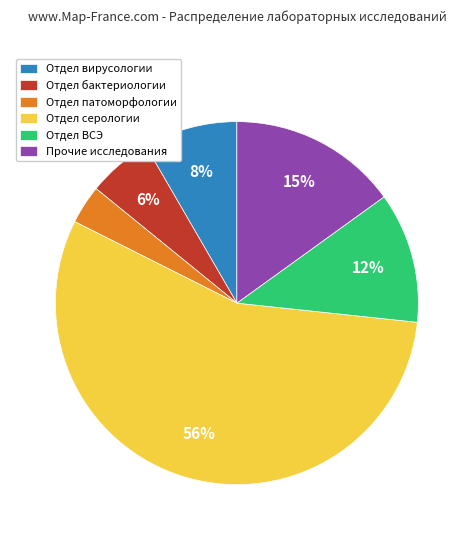

True or false: Отдел серологии accounts for 56% of the total.

True